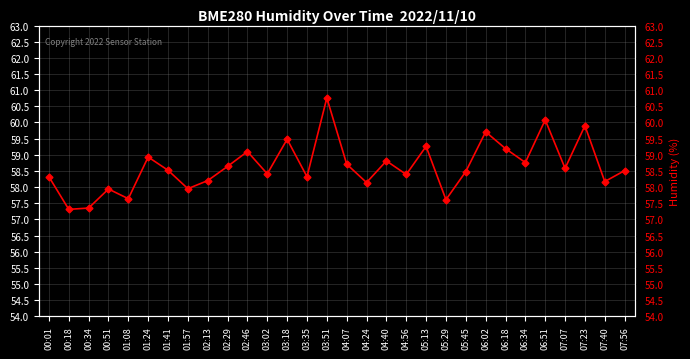

How many values exceed 58?

24